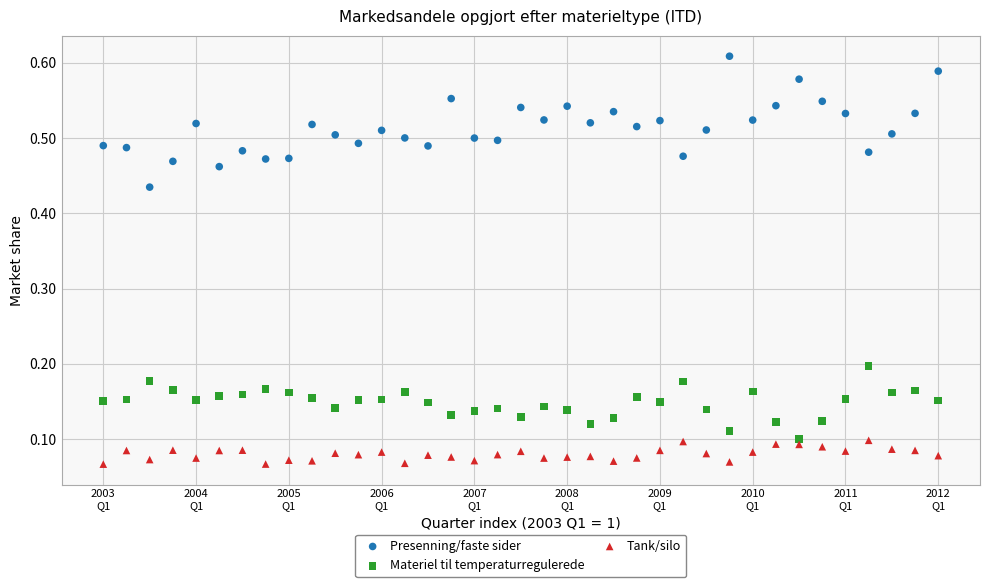

Which series has the largest Y range (max minus min)?

Presenning/faste sider